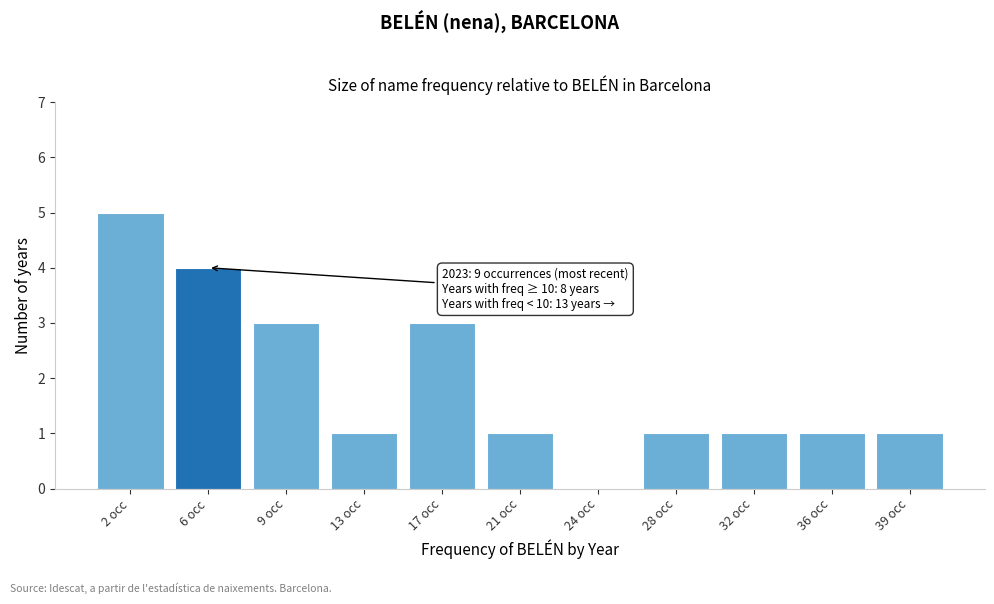

Reading left to right, what are all the values shown in this chart?

2 occ=5	6 occ=4	9 occ=3	13 occ=1	17 occ=3	21 occ=1	24 occ=0	28 occ=1	32 occ=1	36 occ=1	39 occ=1